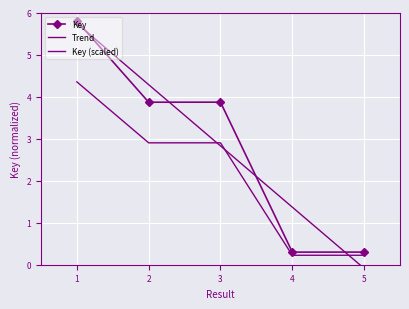

At which category does the chart reach its peak across all series?

1